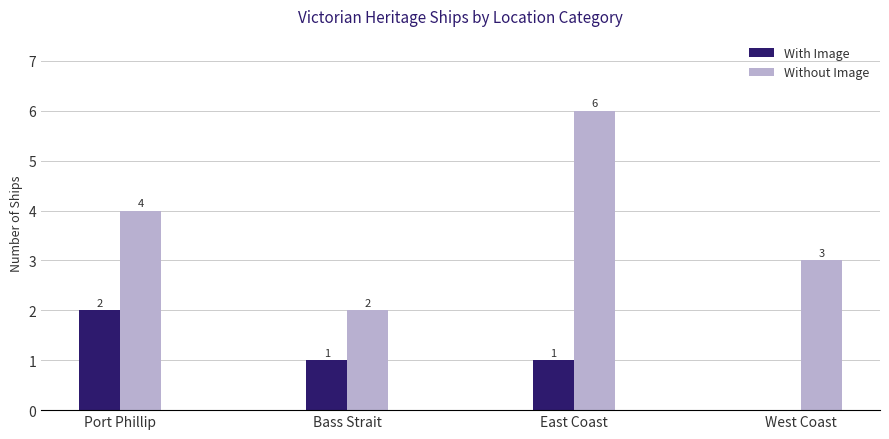

True or false: With Image has a value of 2 at Port Phillip.

True